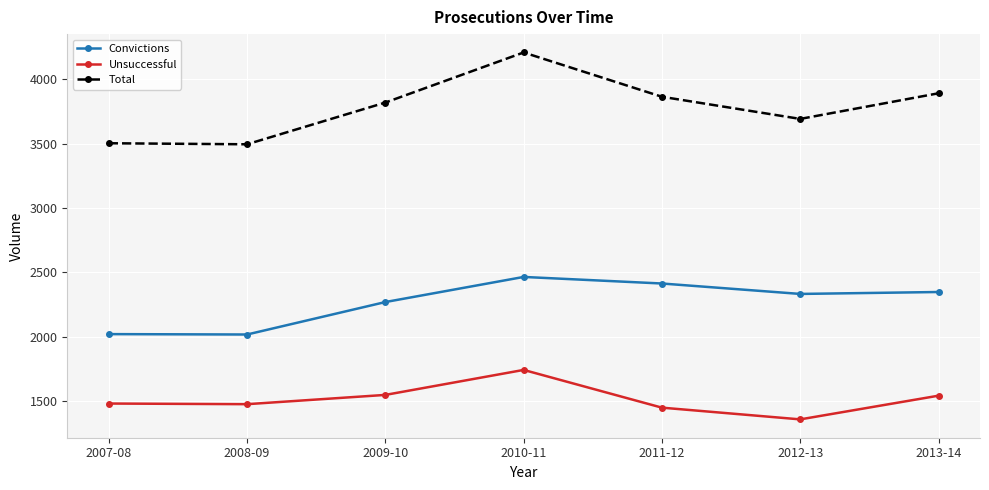

What is the difference between the maximum and minimum values in the Unsuccessful series?

384